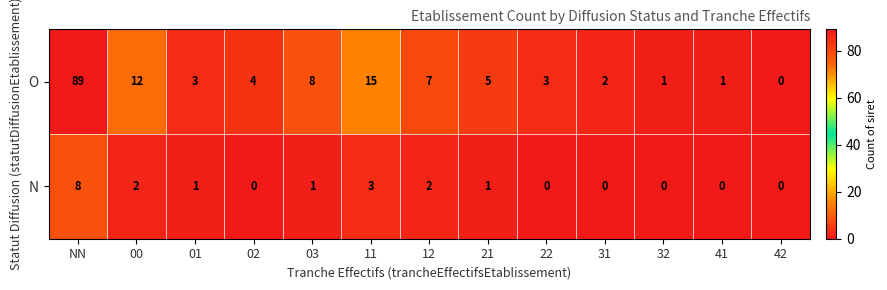

How many values in N are above zero?

7